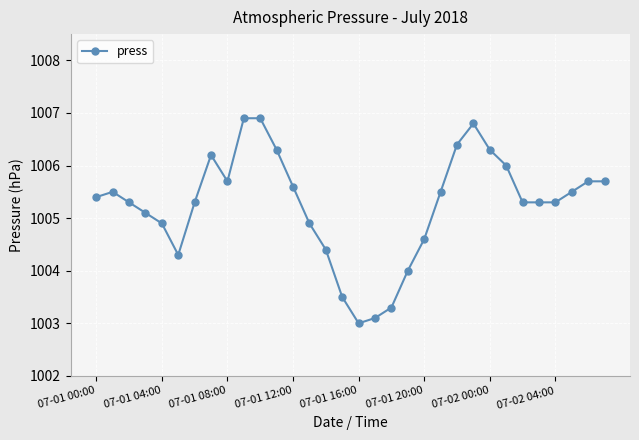

What is the value of the 17th point from the left?

1003.0